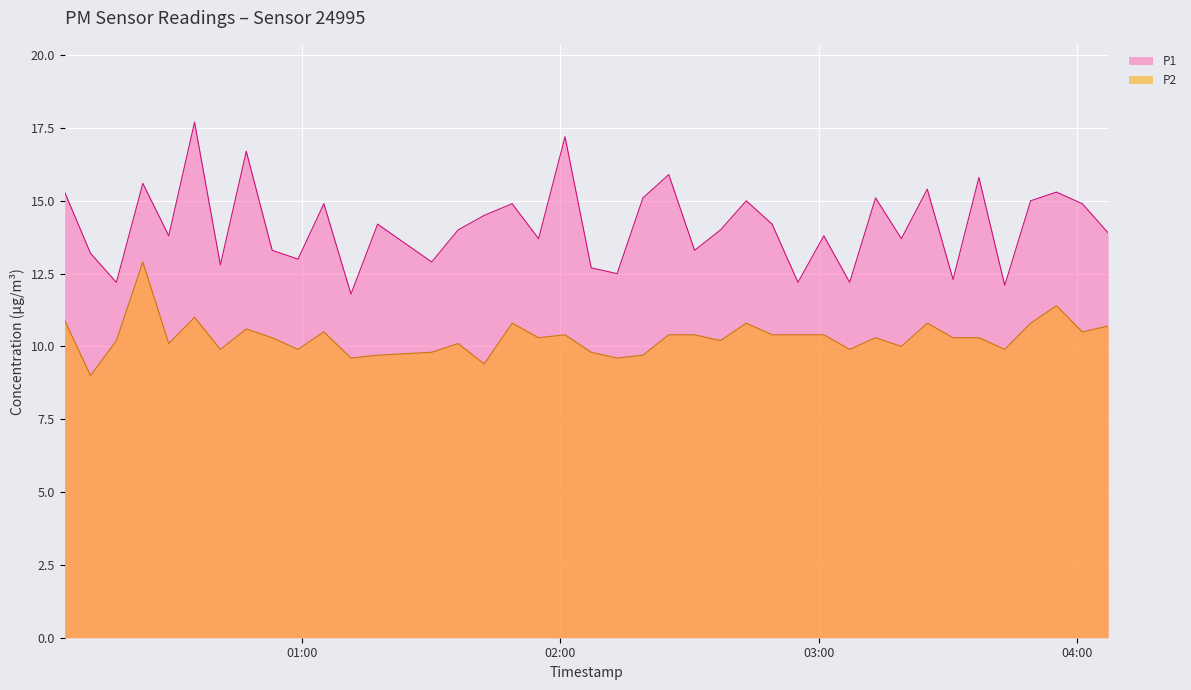

Count the number of categories in the chart.

40